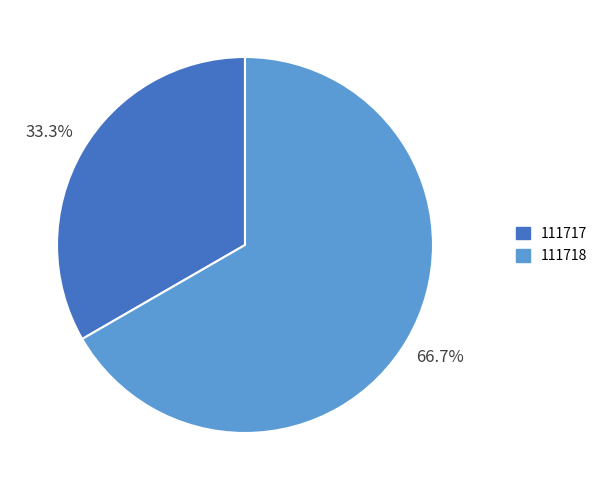

Which slice represents more than half of the pie?

111718